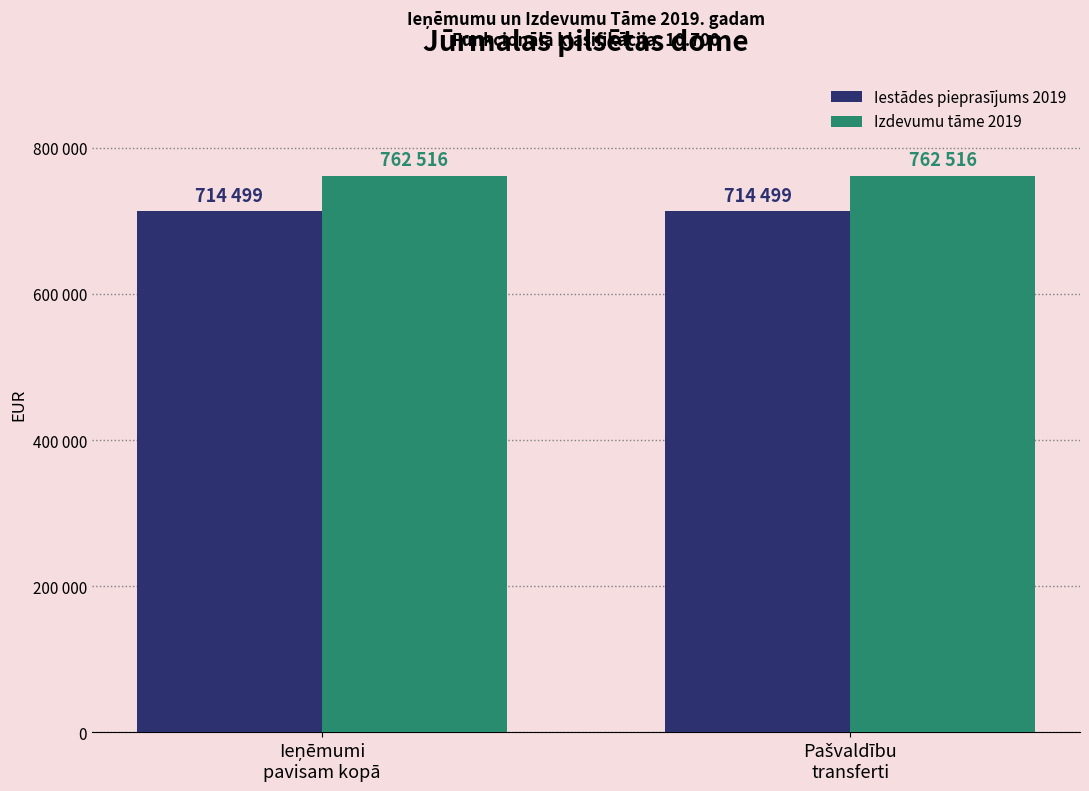

Which category has the lowest value in the Iestādes pieprasījums 2019 series?

Ieņēmumi
pavisam kopā